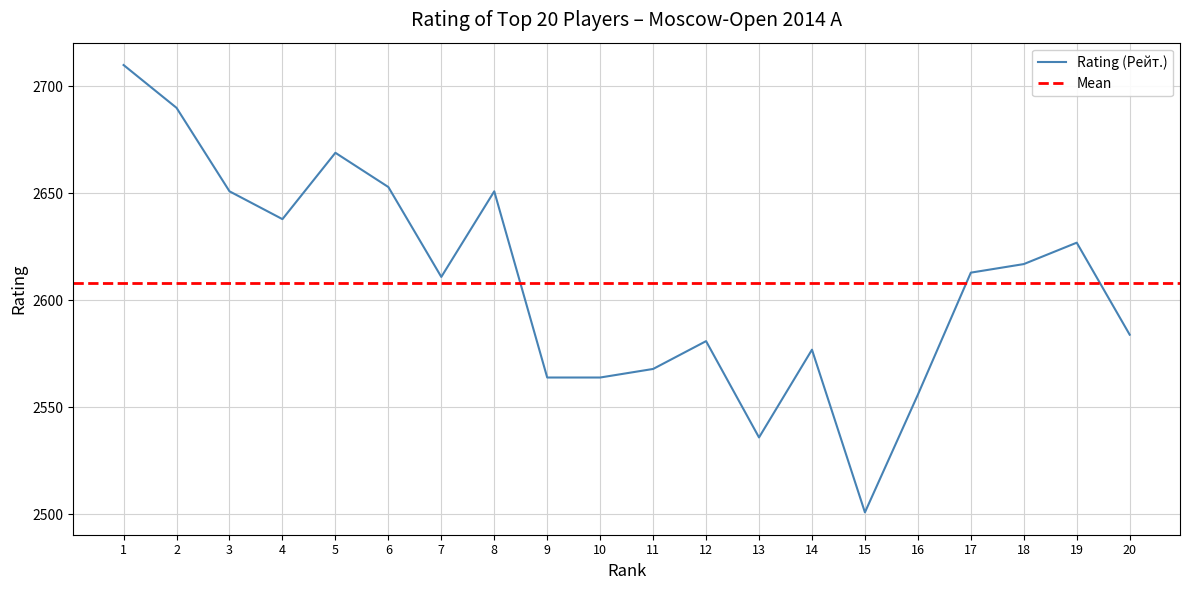

Is this an area chart (filled region under the line)?

No